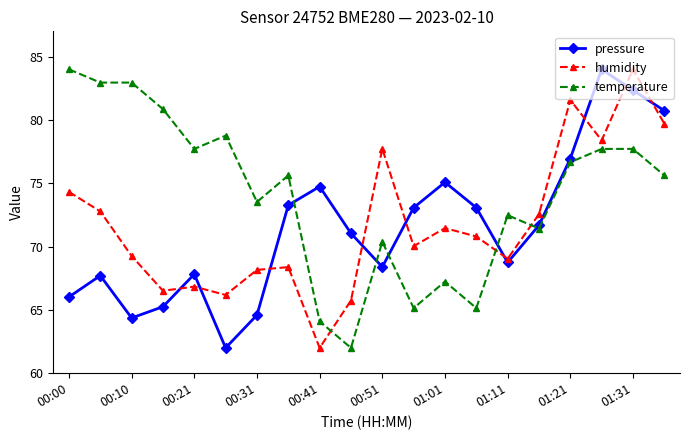

What is the value of the humidity point at the 20th from the left?

79.7